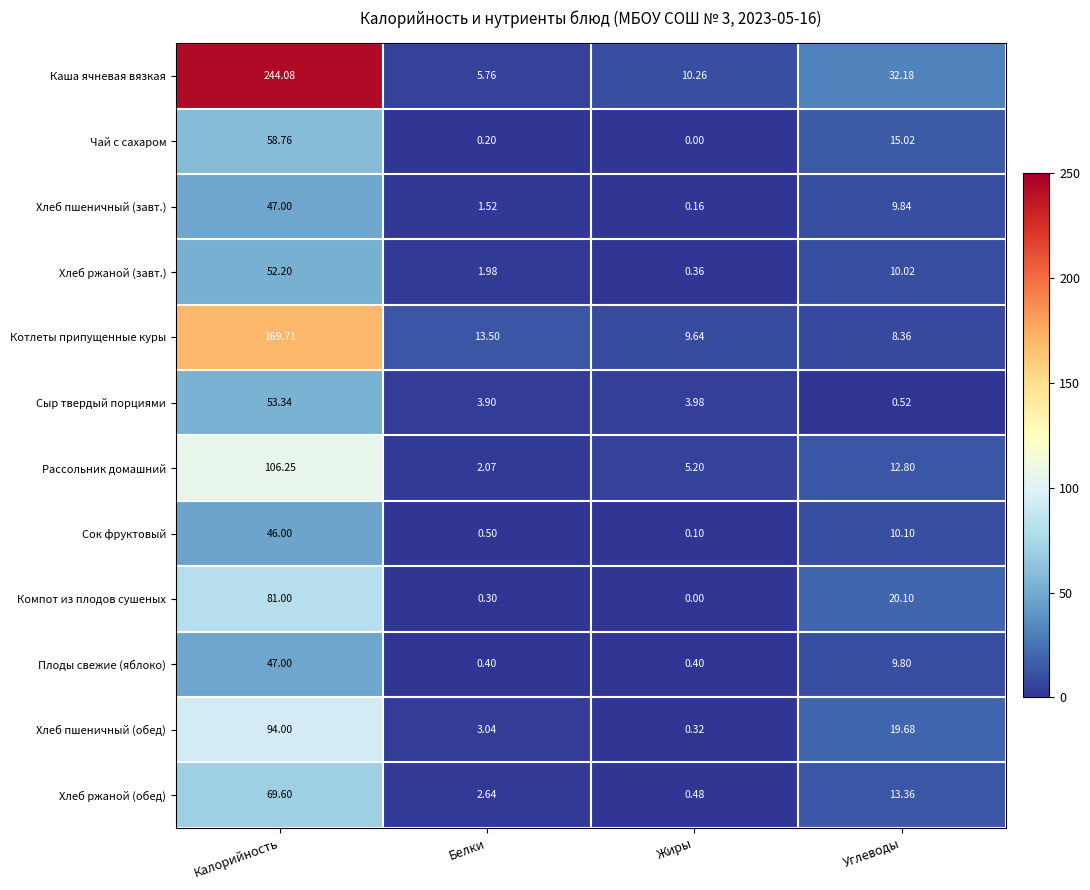

Which series has the largest total across all categories?

Каша ячневая вязкая